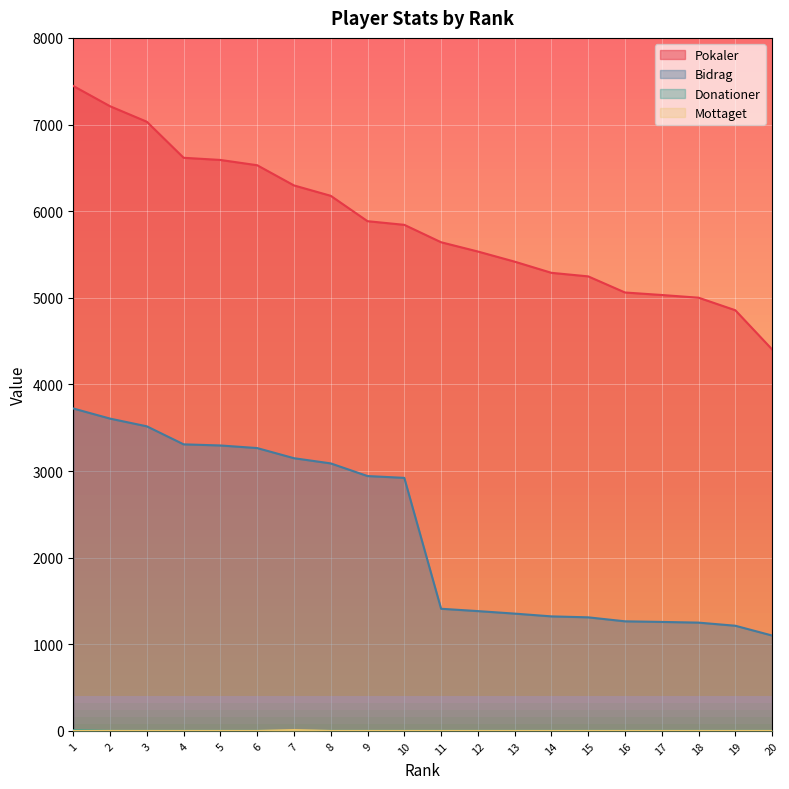

What is the sum of the Pokaler values at 5 and 1?

14036